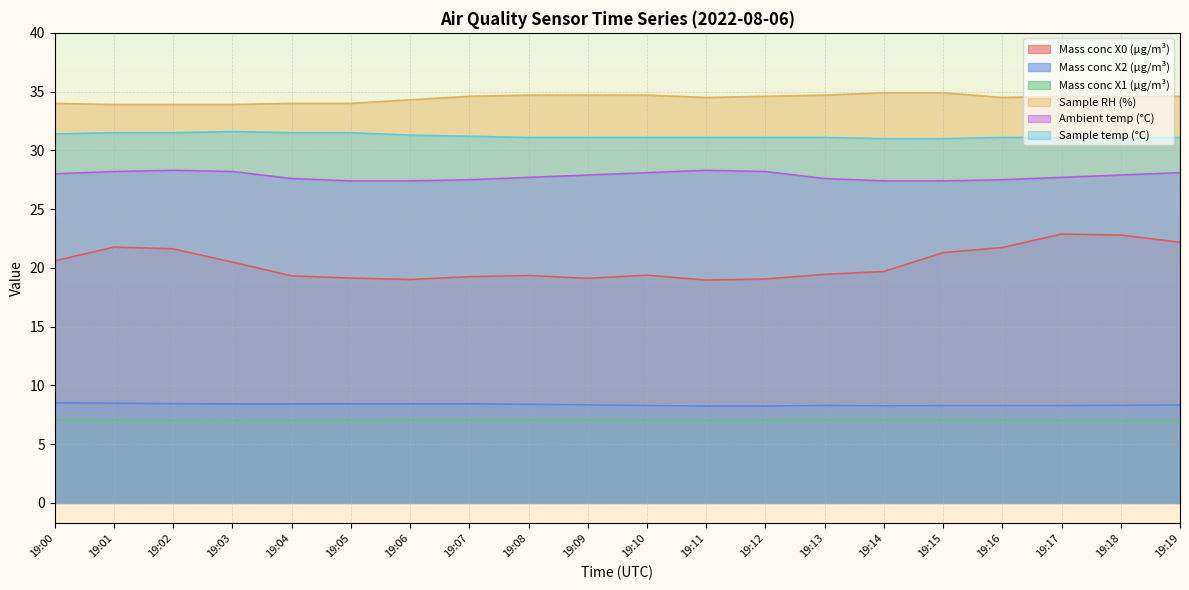

Which category has the highest value in the Ambient temp (°C) series?

19:02